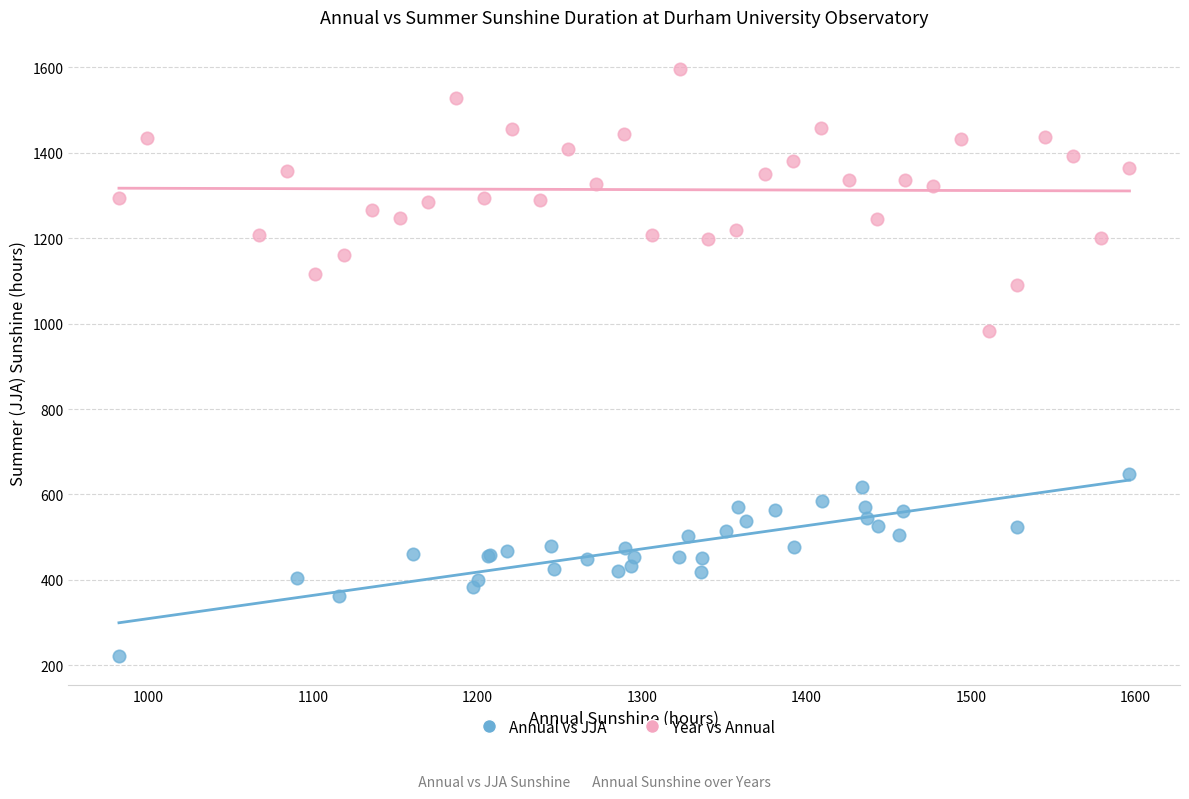

Which series has the largest Y range (max minus min)?

Year vs Annual